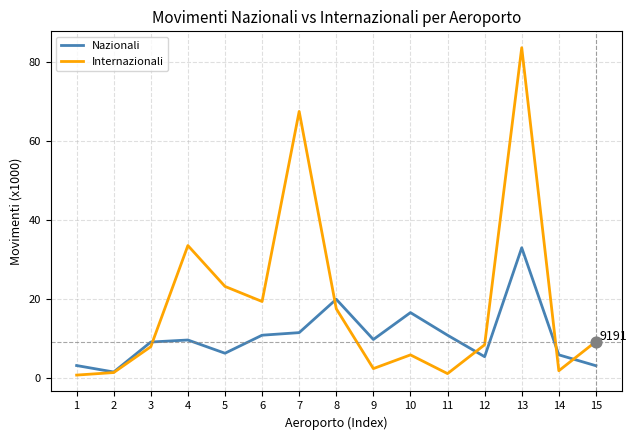

Between 10 and 15, which series saw the biggest shift?

Nazionali